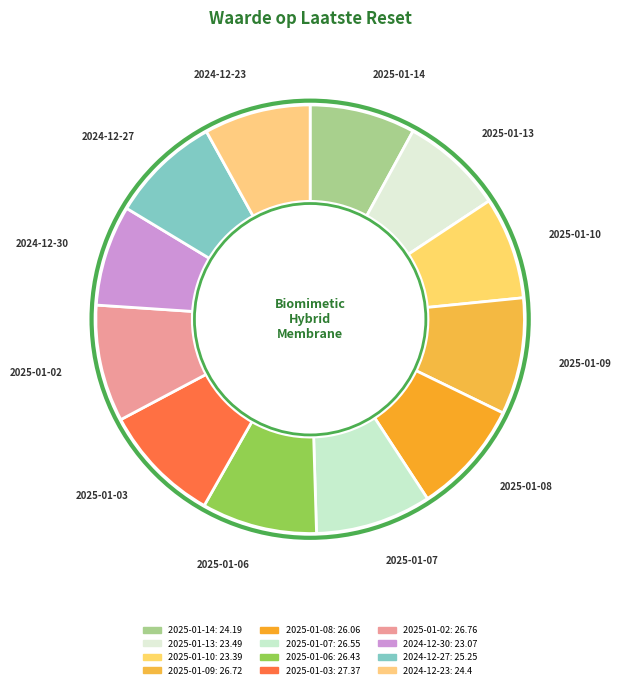

How many segments does this pie chart have?

12